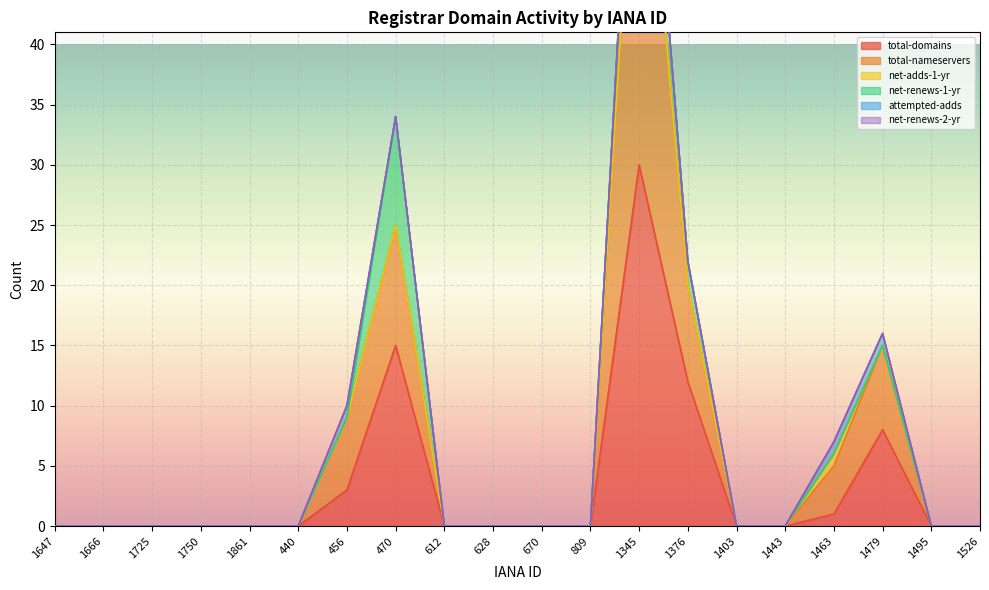

What is the spread (max minus min) of values at 1479?

8